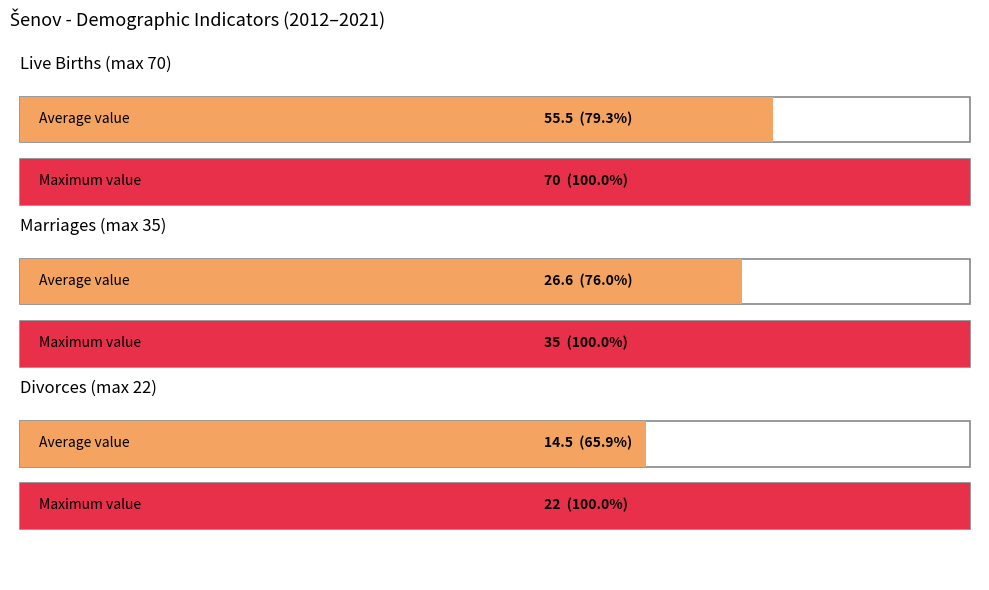

The value of Rozvody celkem at 2015 is 13. True or false?

False